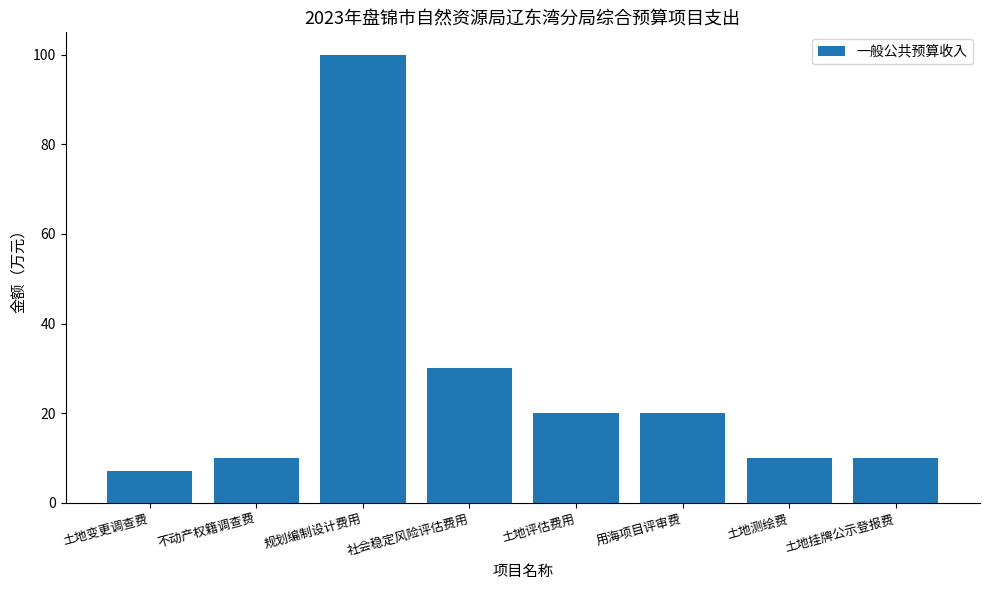

At which label is the value closest to 53?

社会稳定风险评估费用